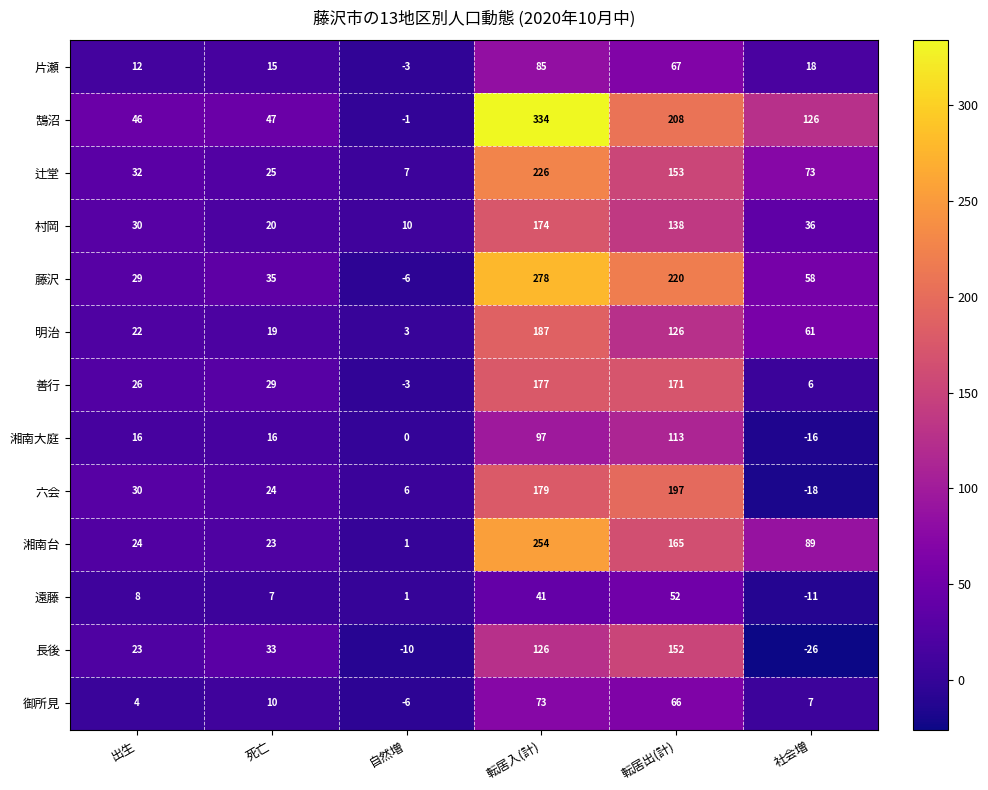

What is the spread (max minus min) of values at 死亡?

40